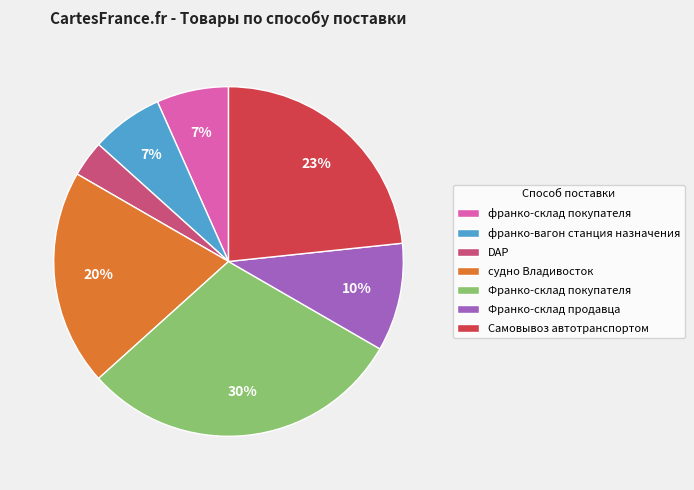

Count the number of slices in the pie.

7